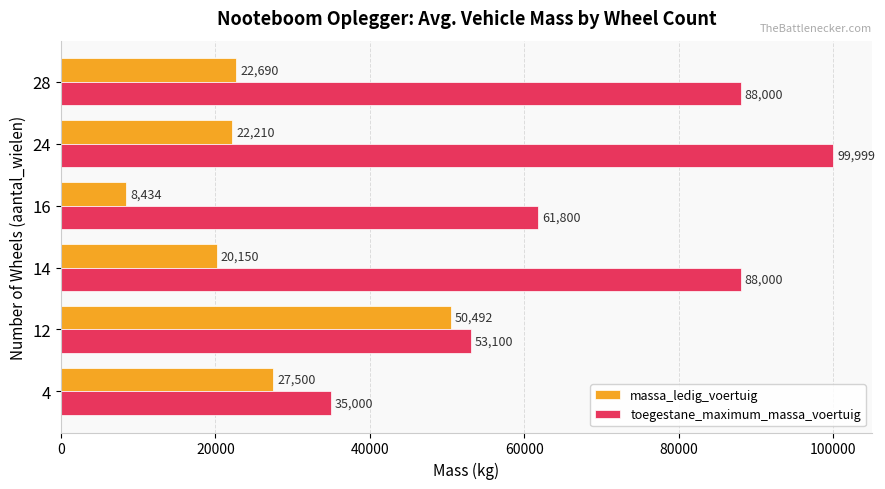

What are all the series names shown in the legend?

massa_ledig_voertuig, toegestane_maximum_massa_voertuig